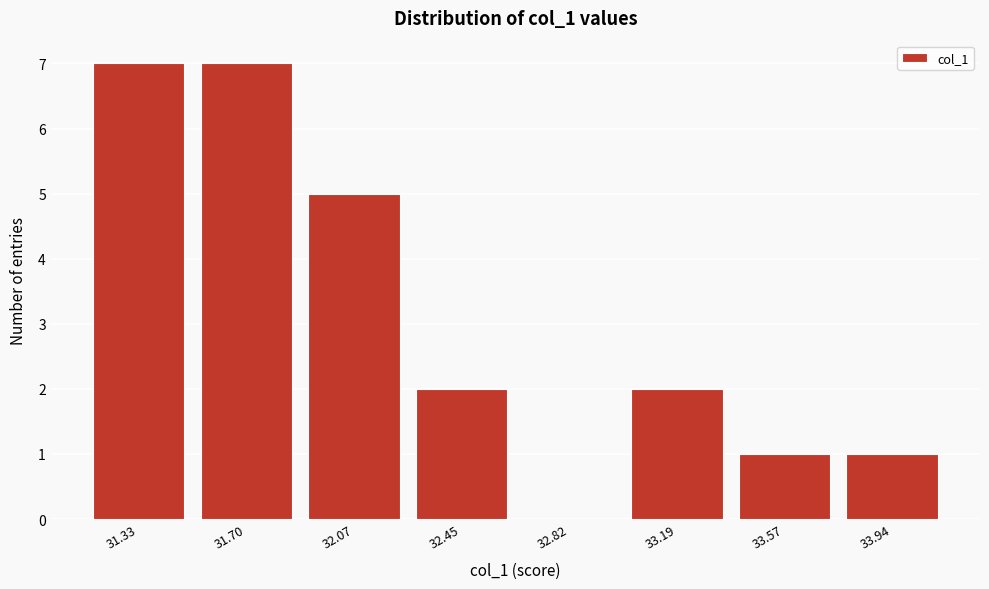

Reading left to right, list all the values displayed in this chart.

31.33=7	31.70=7	32.07=5	32.45=2	32.82=0	33.19=2	33.57=1	33.94=1